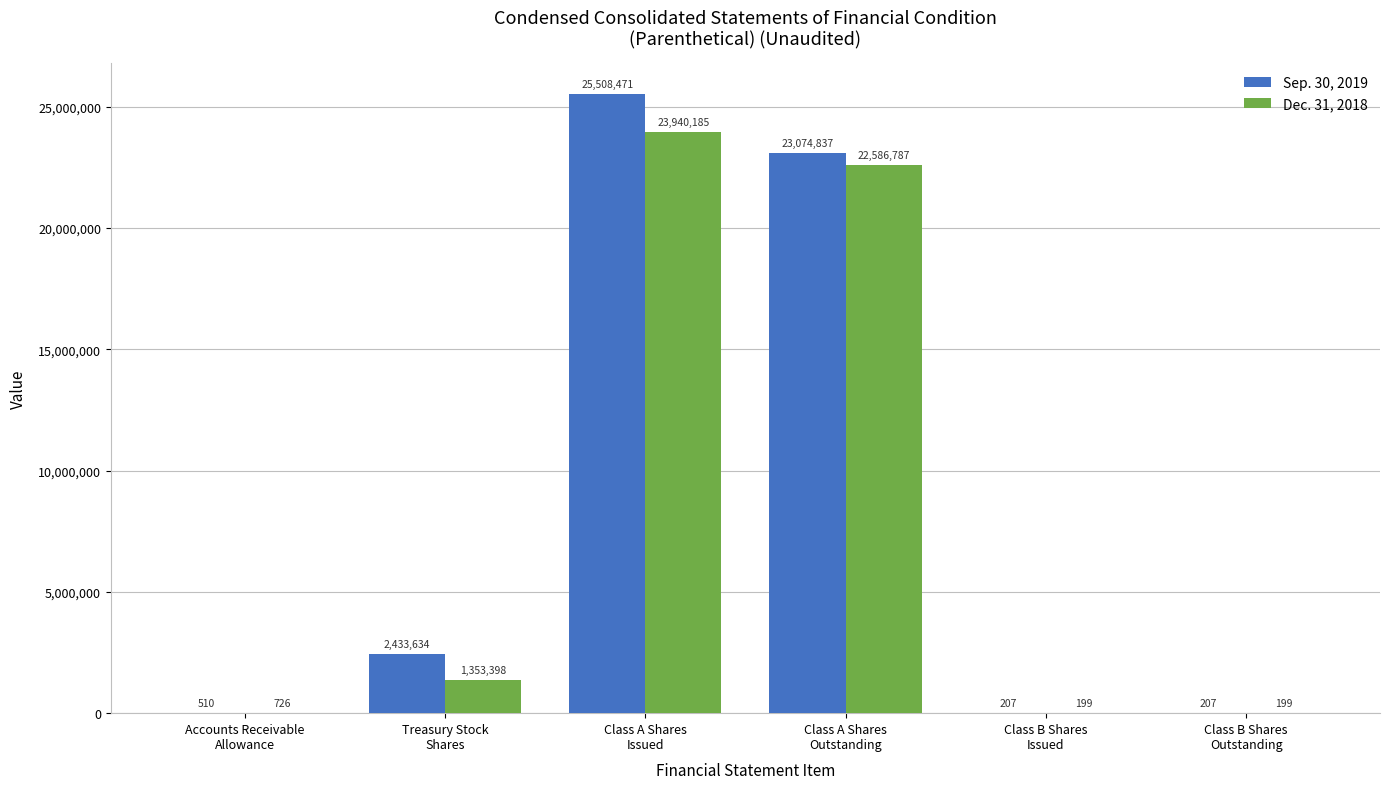

What is the sum of all Dec. 31, 2018 values?

47881494